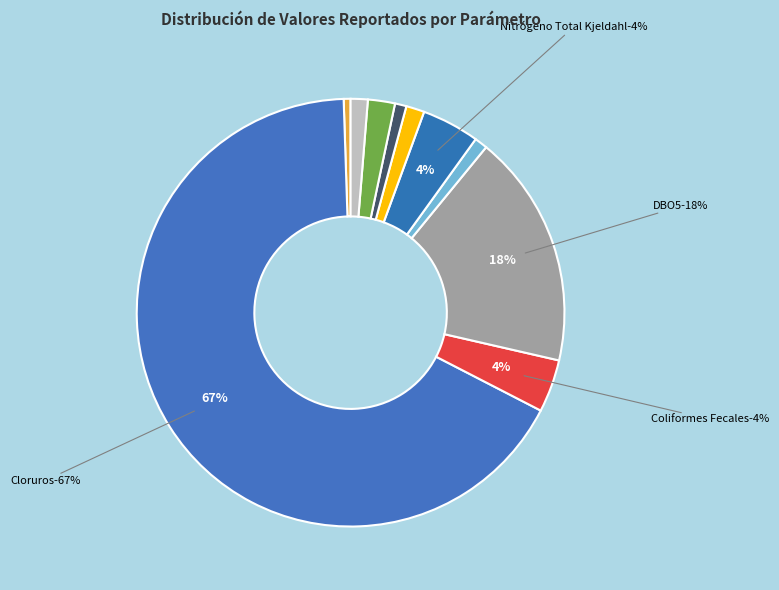

Between DBO5 and Aceites y Grasas, which is larger?

DBO5